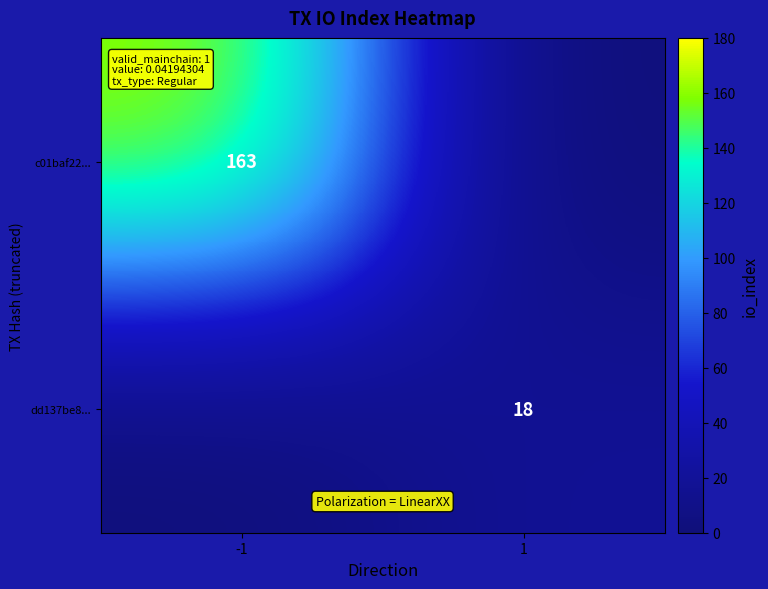

The c01baf22... series shows 163 at -1. True or false?

True